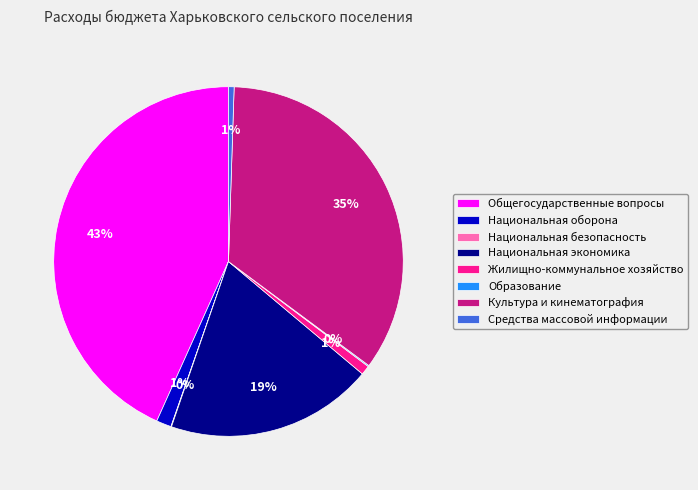

To the nearest percent, what is the combined percentage of Общегосударственные вопросы and Национальная экономика?

62%